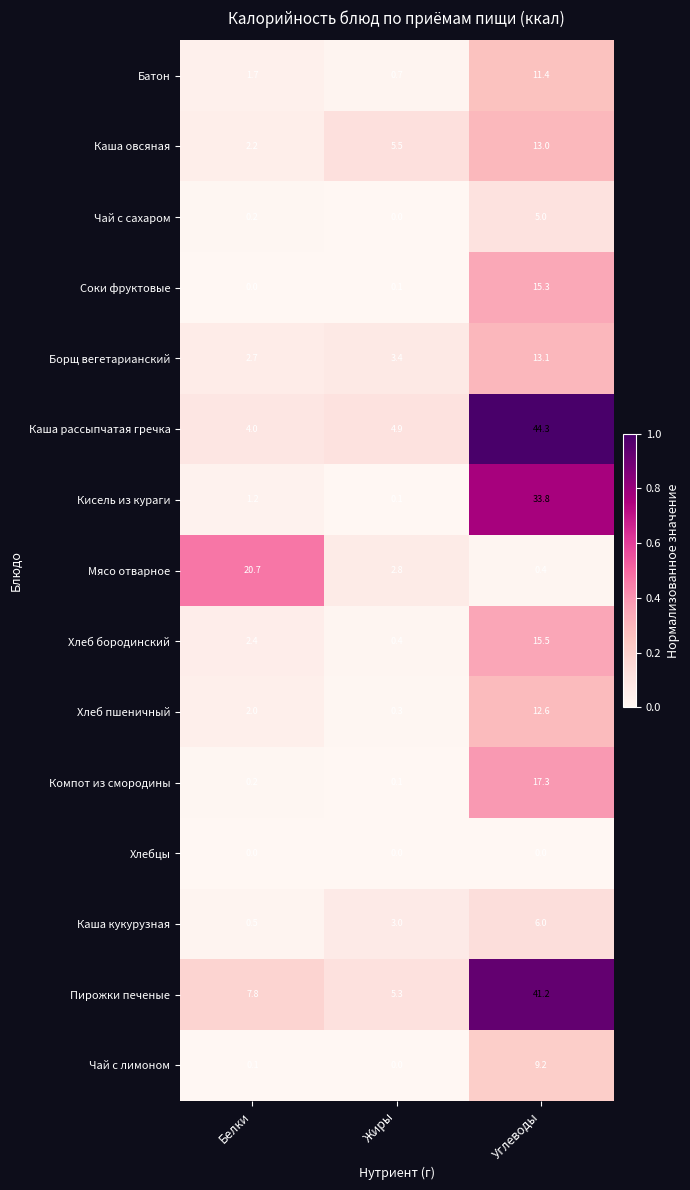

At how many categories does at least one series exceed 0?

3